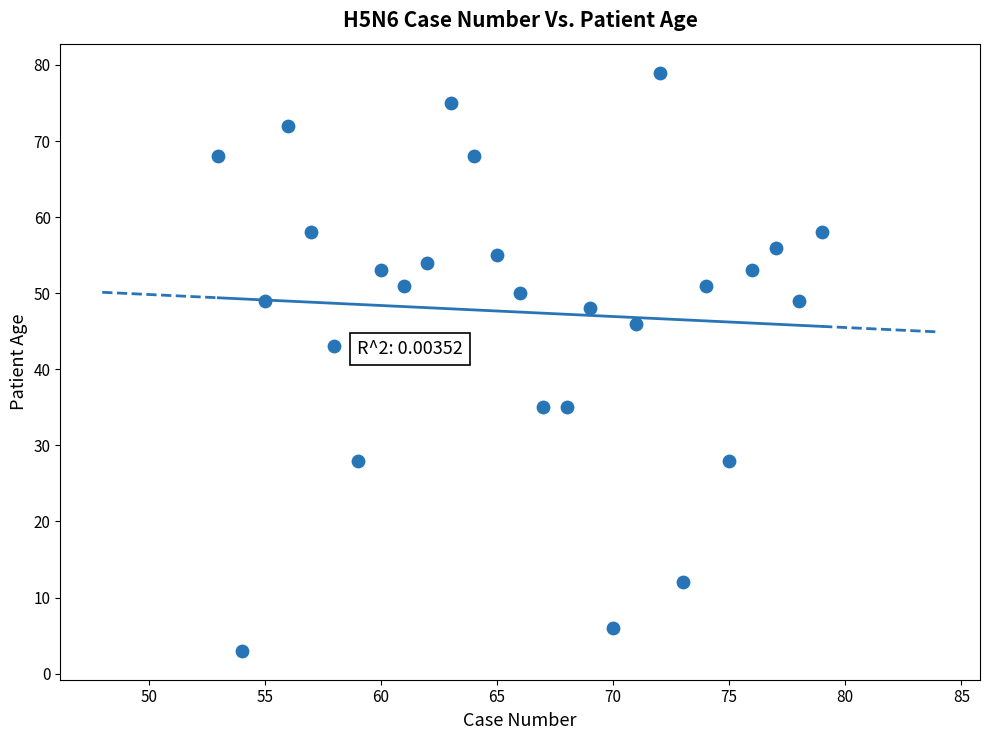

What is the range of X values (max minus min)?

26